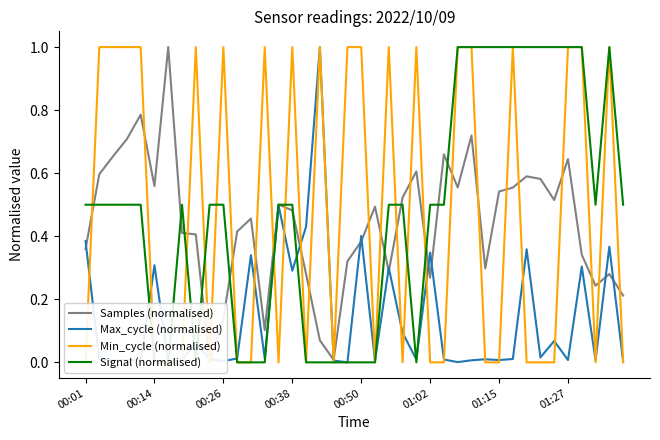

What is the maximum value for Max_cycle (normalised)?

1.0